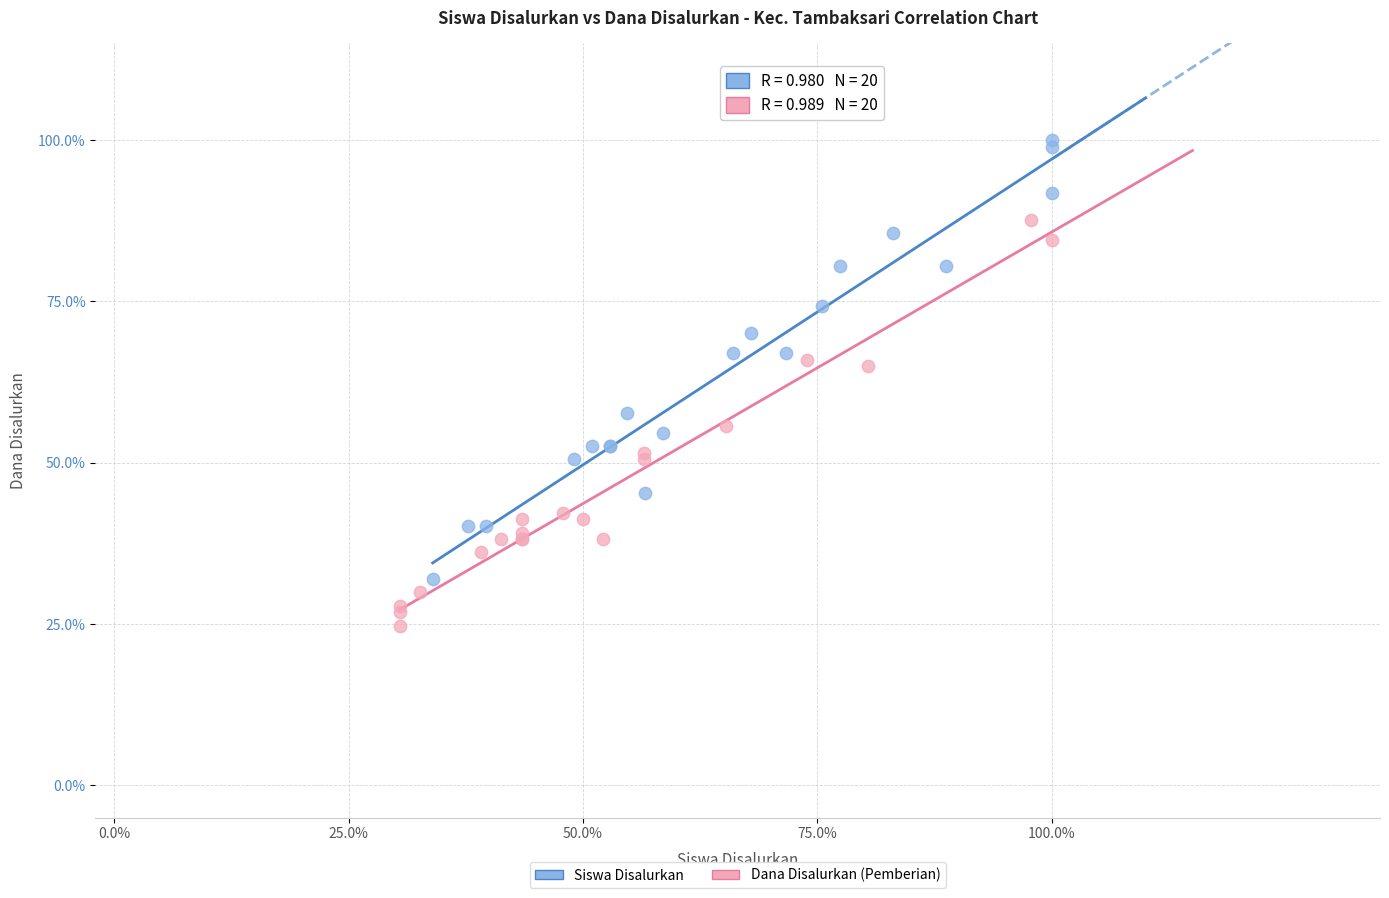

Which series has the largest Y range (max minus min)?

Siswa Disalurkan